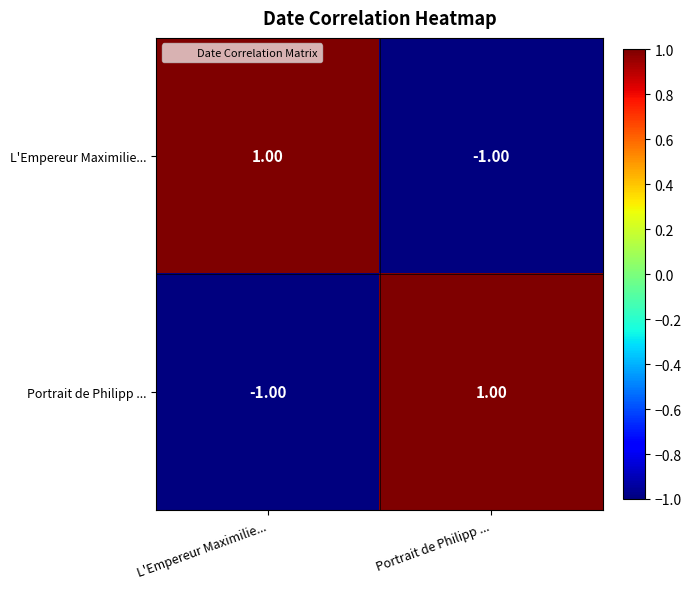

Is the value of L'Empereur Maximilie... at Portrait de Philipp ... greater than the value of Portrait de Philipp ... at Portrait de Philipp ...?

No